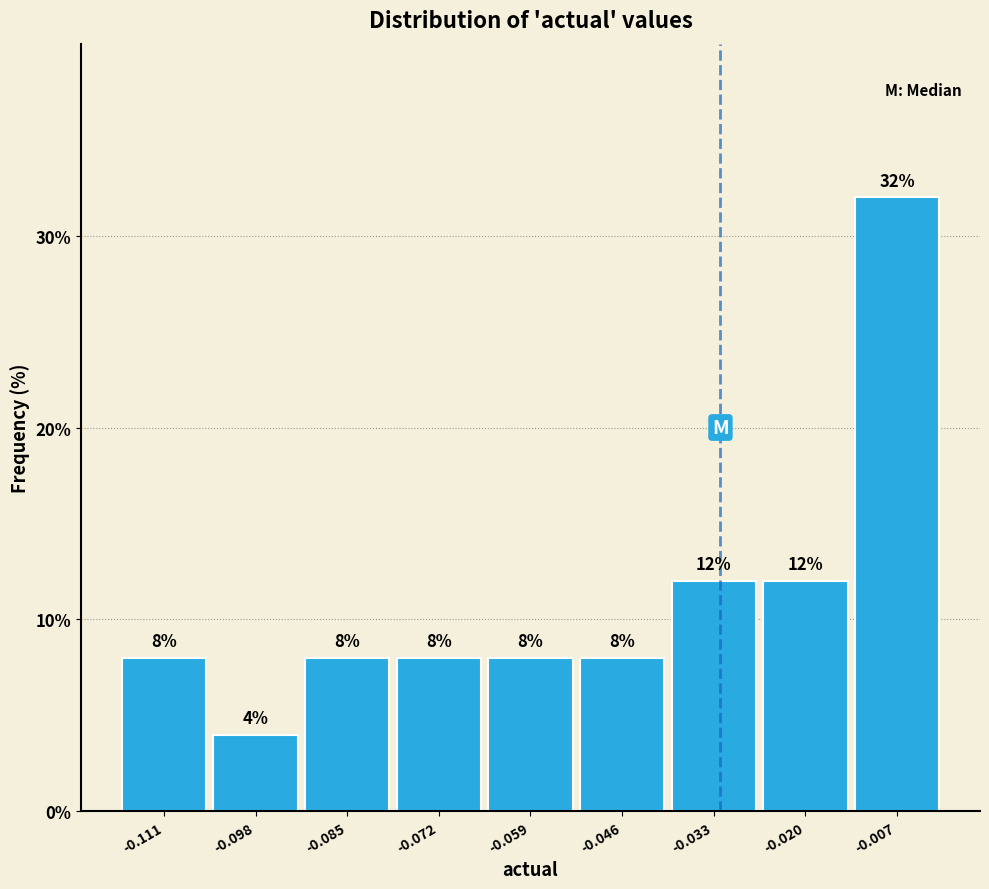

Reading left to right, list every bar in this chart as the range it spans on the x-axis followed by its height. The bar edges are not printed on the chart, so give them approximately, as read against the axis.

-0.118 to -0.104: 8
-0.104 to -0.092: 4
-0.092 to -0.078: 8
-0.078 to -0.066: 8
-0.066 to -0.052: 8
-0.052 to -0.040: 8
-0.040 to -0.026: 12
-0.026 to -0.014: 12
-0.014 to 0.000: 32